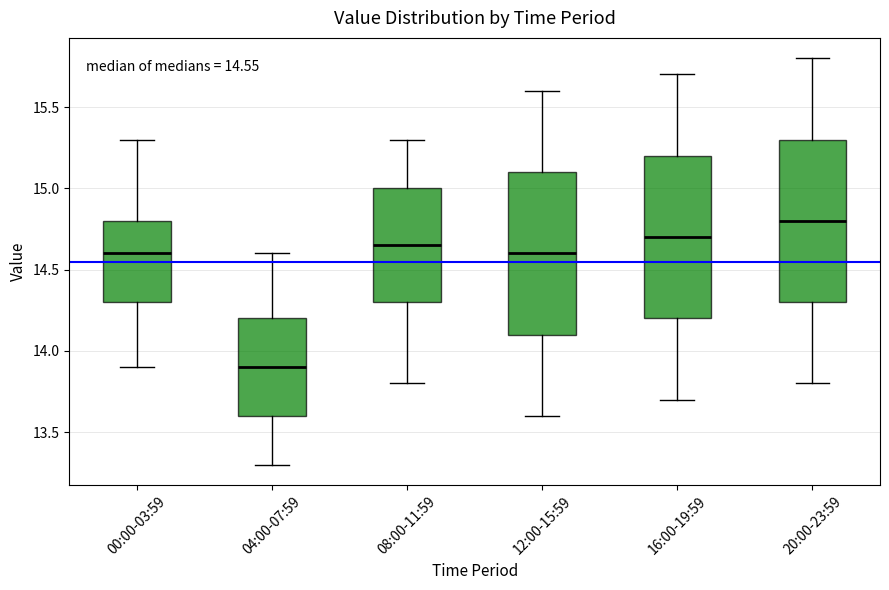

Which box's median line is the highest?

20:00-23:59